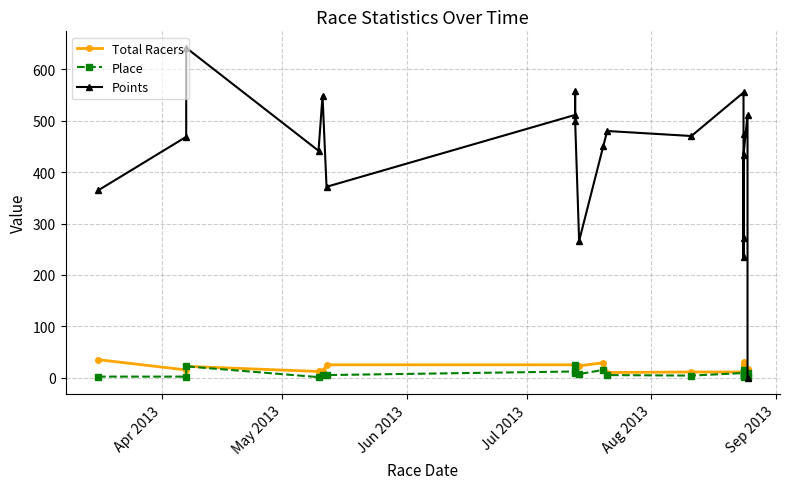

At which category does Total Racers reach its first local valley?

May 2013